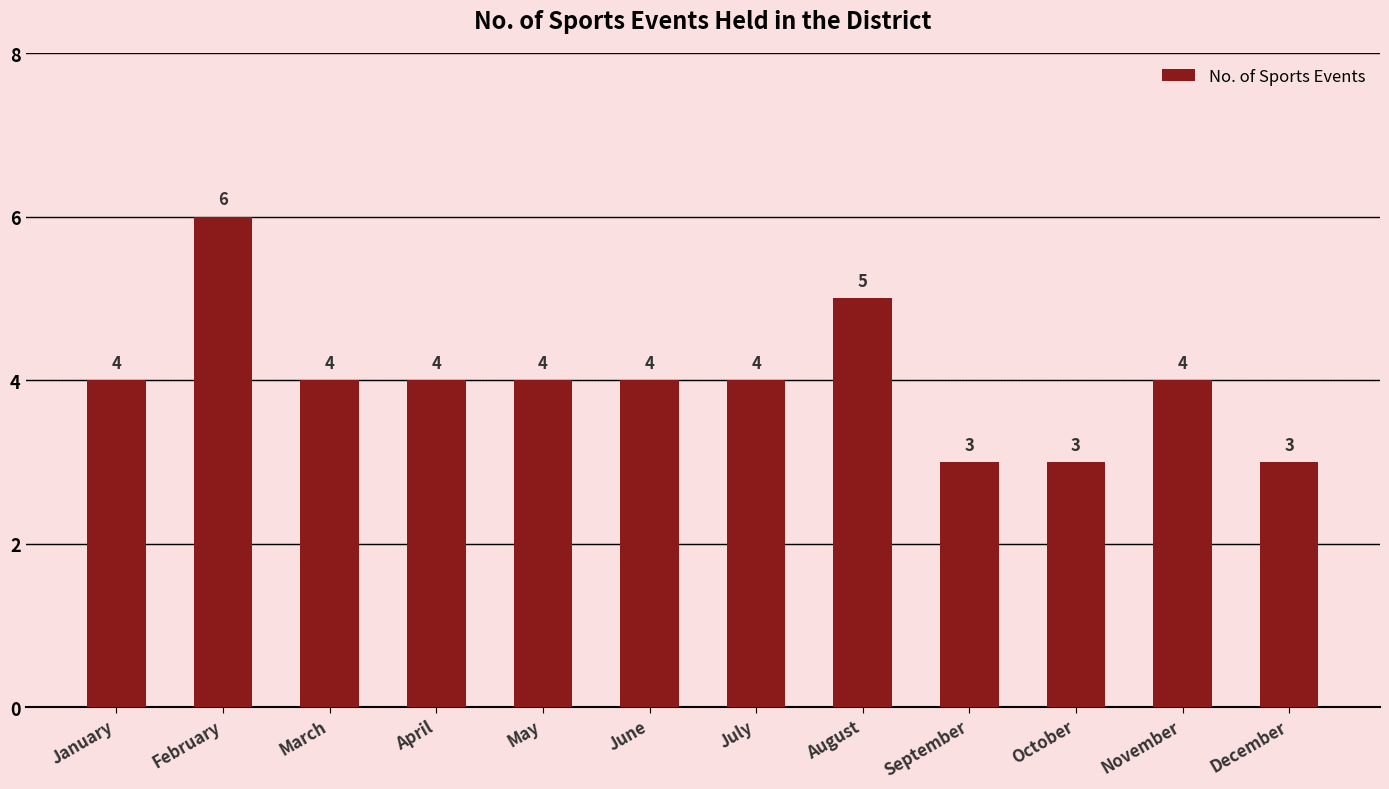

True or false: the data shows 1 at December.

False